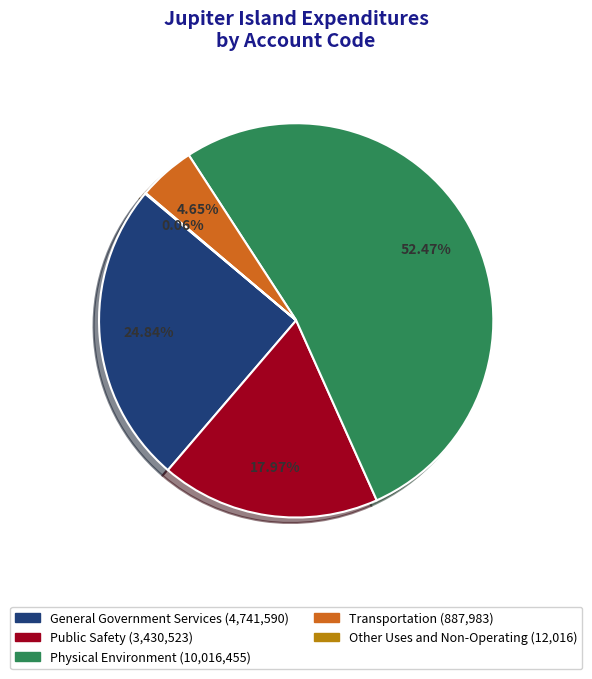

Which category has the biggest portion of the pie?

Physical Environment